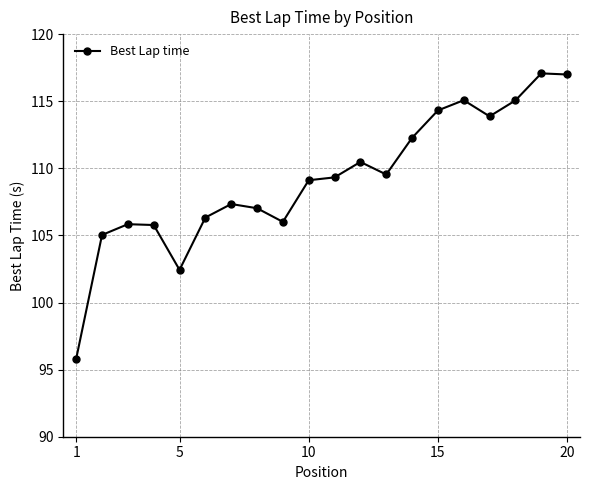

What is the difference between the second highest and minimum values?

21.2